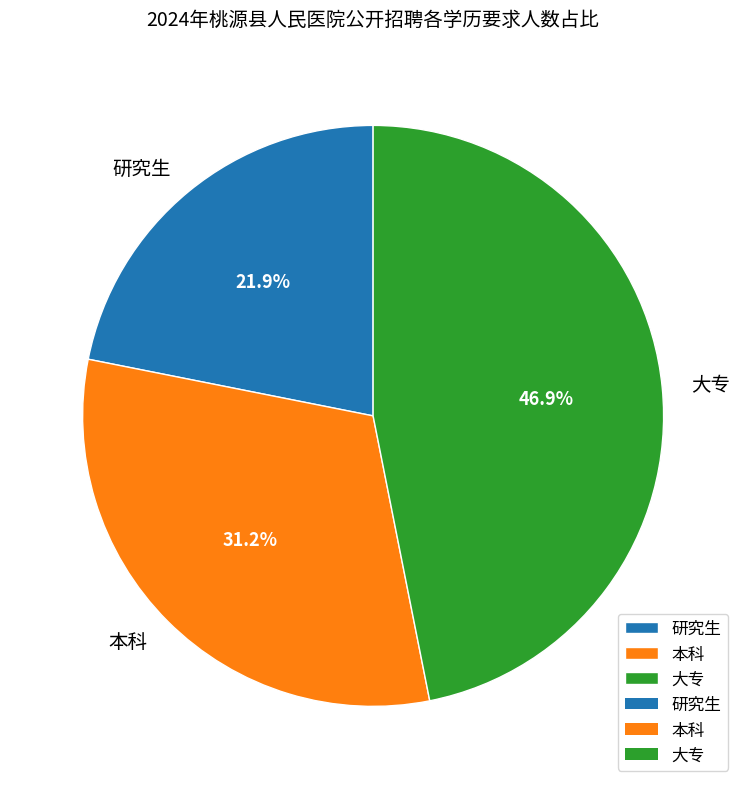

Is the sum of 研究生 and 本科 greater than half?

Yes